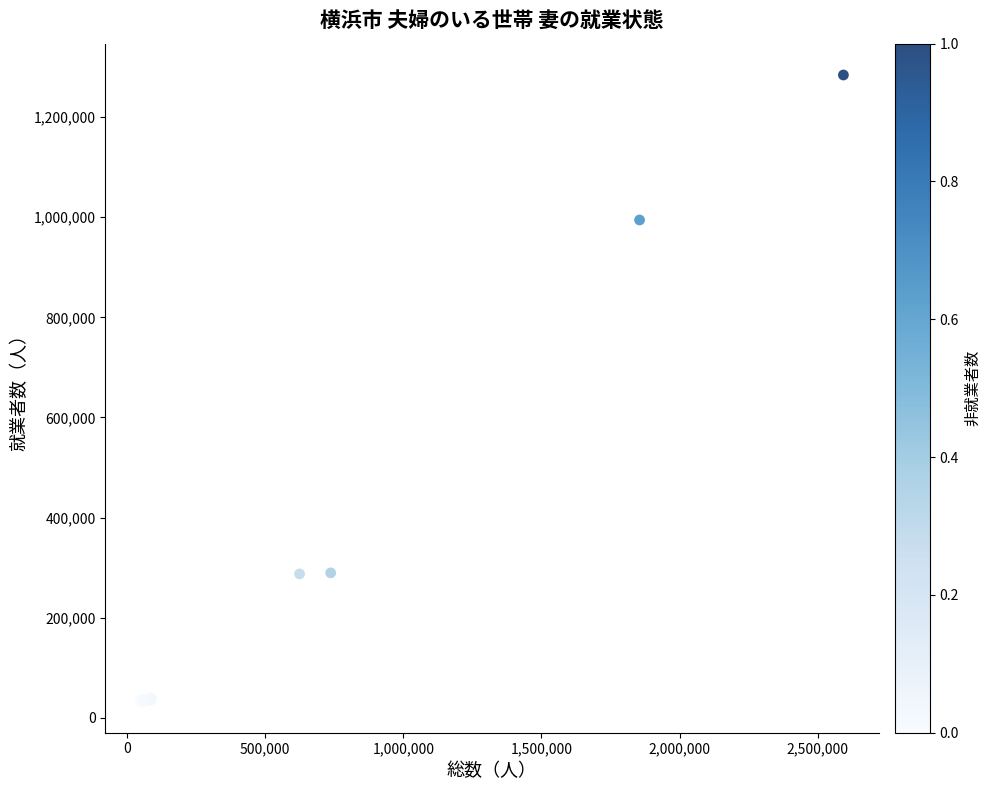

What Y value in the scatter plot is closest to 658426?

994372